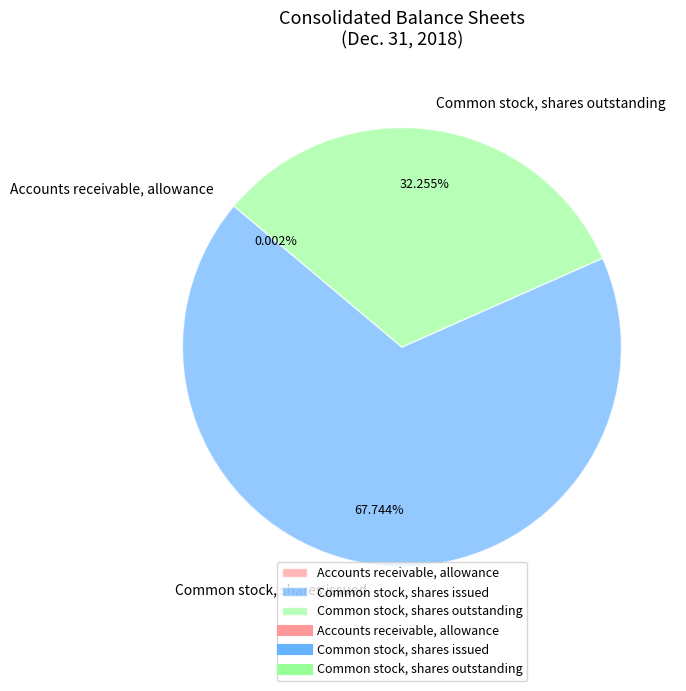

Does Common stock, shares issued represent more than half of the total?

Yes